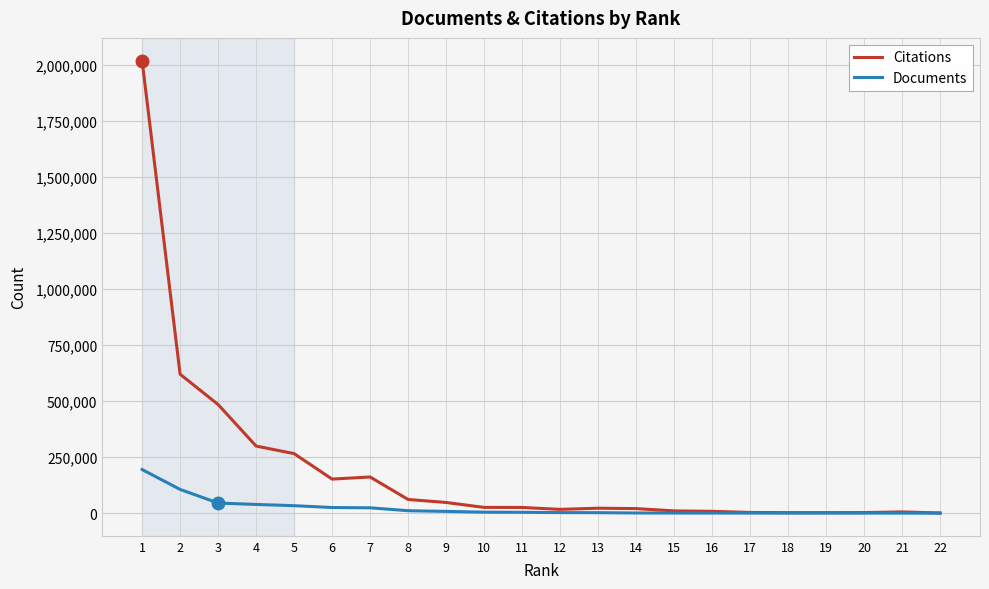

Which series has the largest total across all categories?

Citations